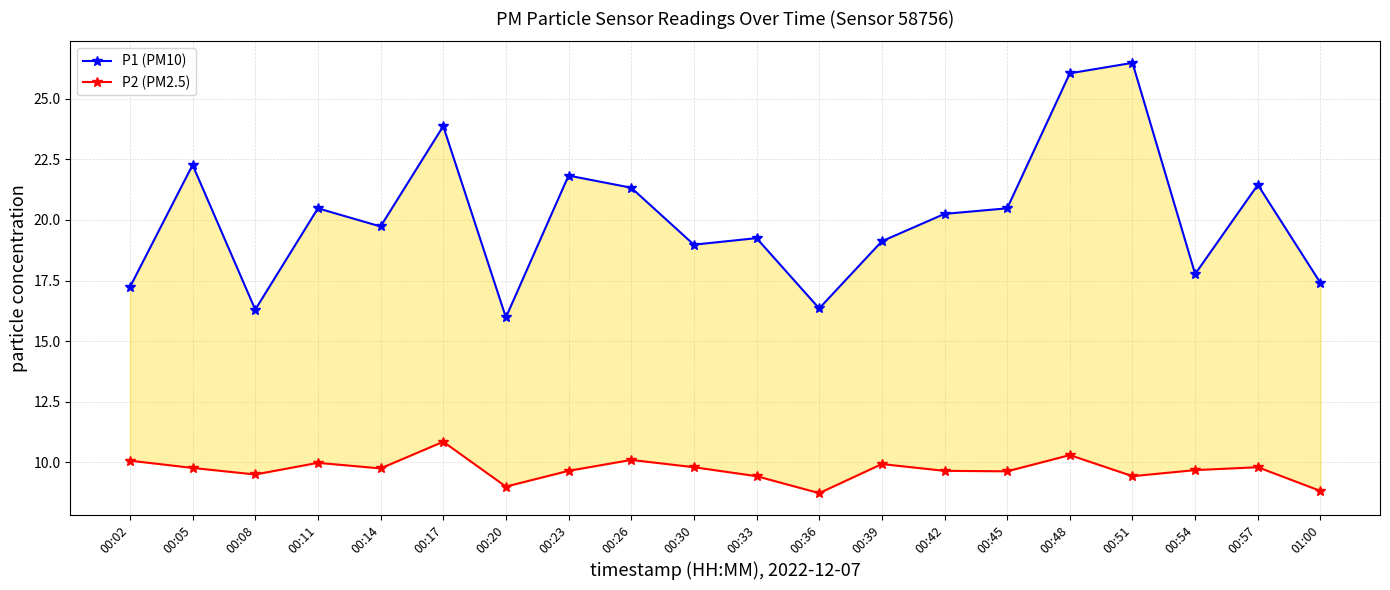

What is the total value across all series at 00:57?

31.2